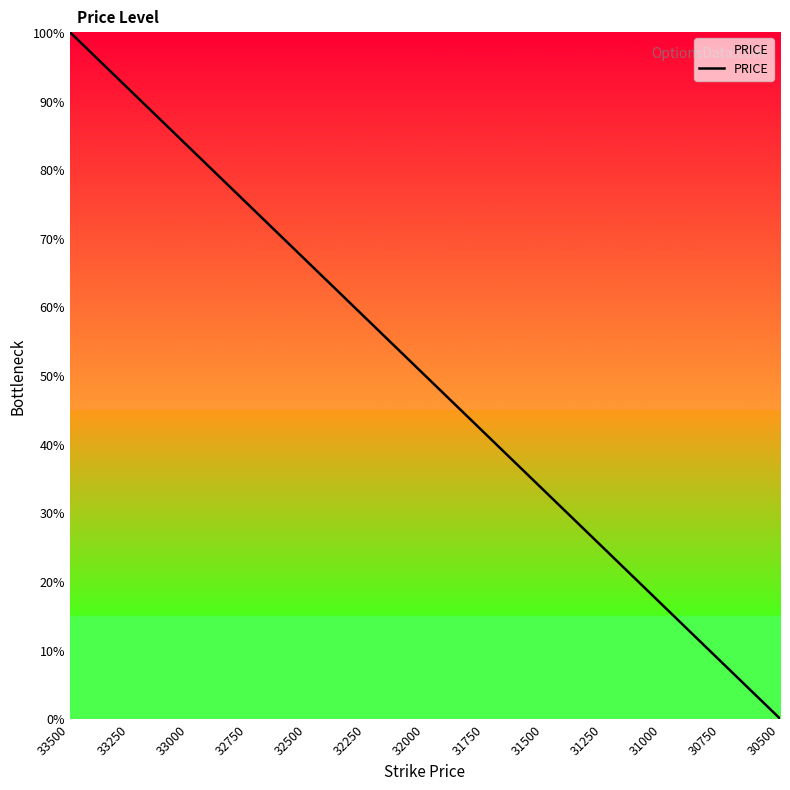

What is the difference between the maximum and minimum values?

100.0